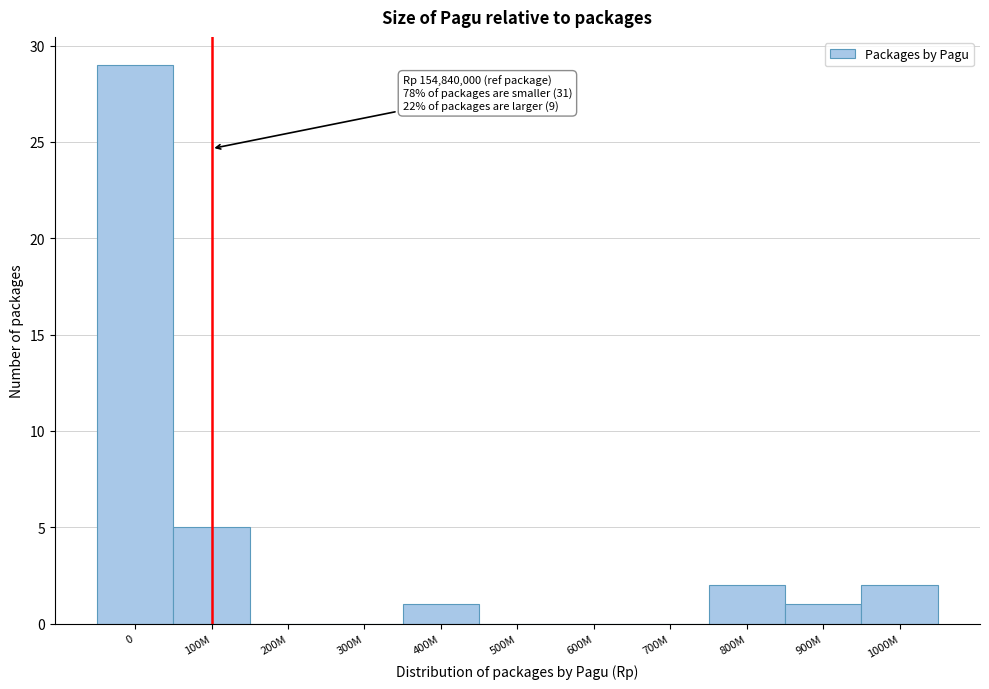

Reading left to right, transcribe all the data shown in this chart.

0=29	100M=5	200M=0	300M=0	400M=1	500M=0	600M=0	700M=0	800M=2	900M=1	1000M=2